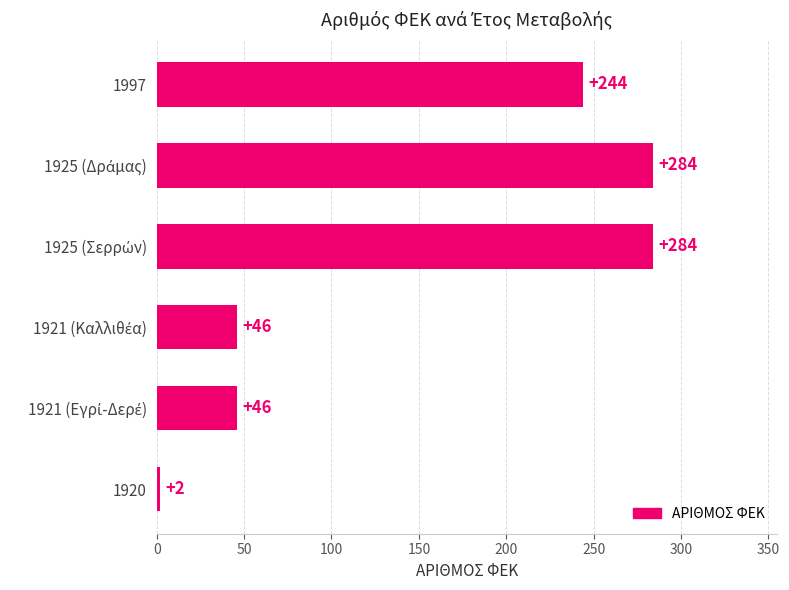

Count the values in the range 46 to 284.

5